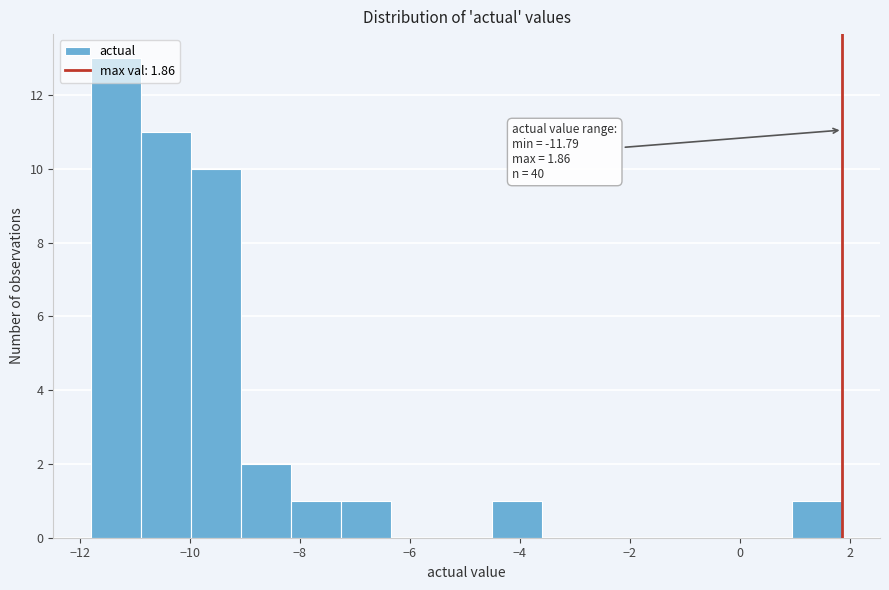

Which range on the x-axis has the tallest bar?

-11.8 to -10.8